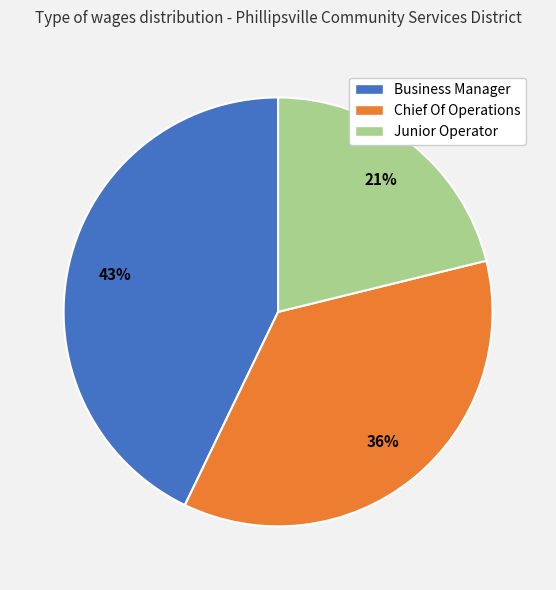

Is Business Manager the majority of the pie?

No